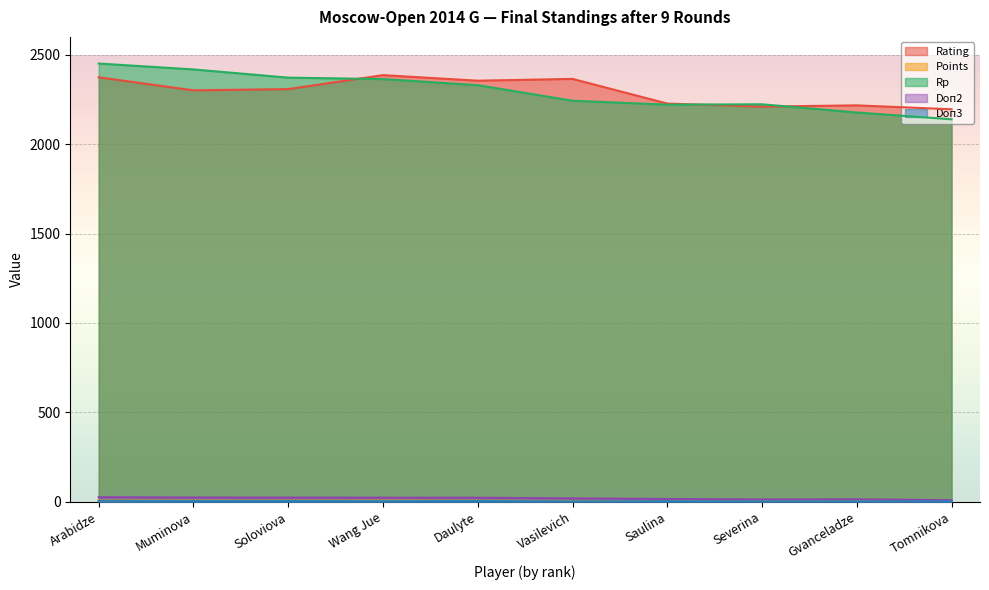

Which has a higher value, Vasilevich or Daulyte?

Vasilevich